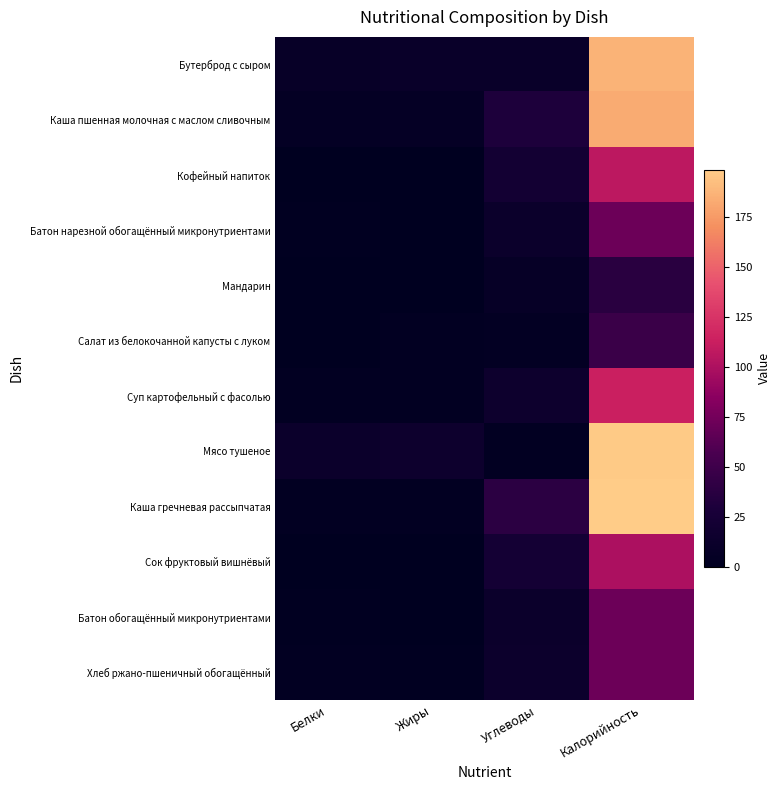

What is the total value across all series at Жиры?

47.0